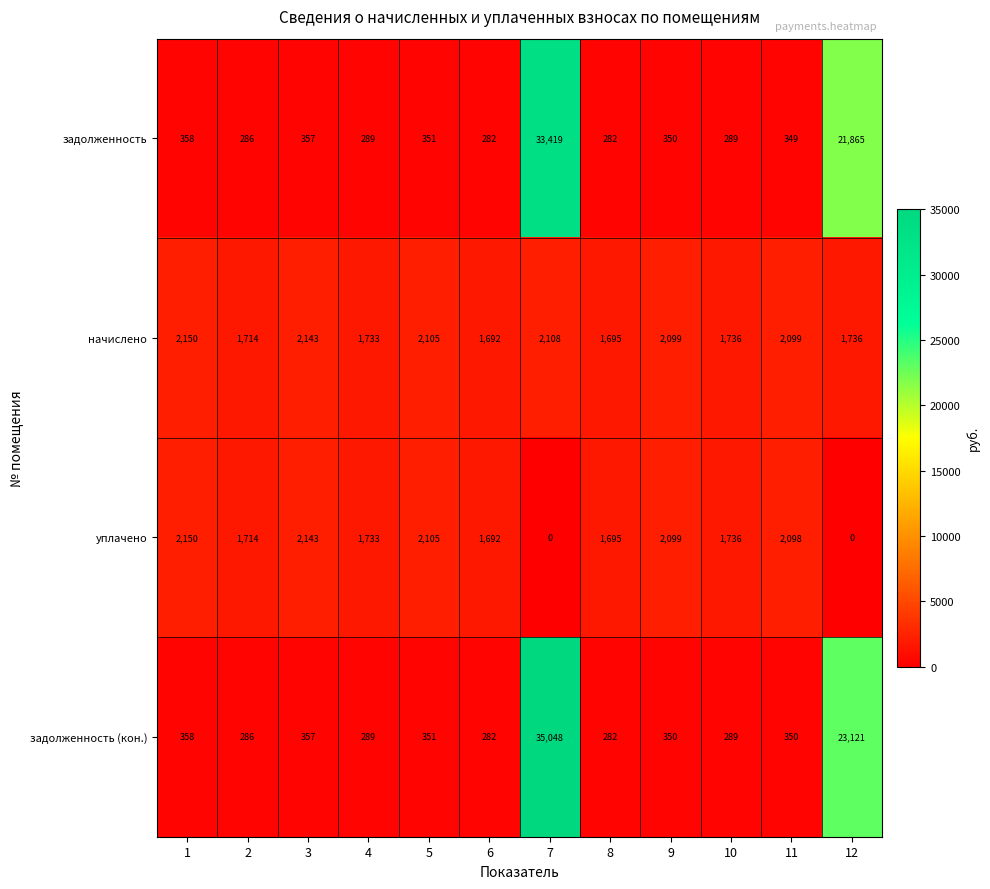

What is the difference between the highest and lowest values at 1?

1792